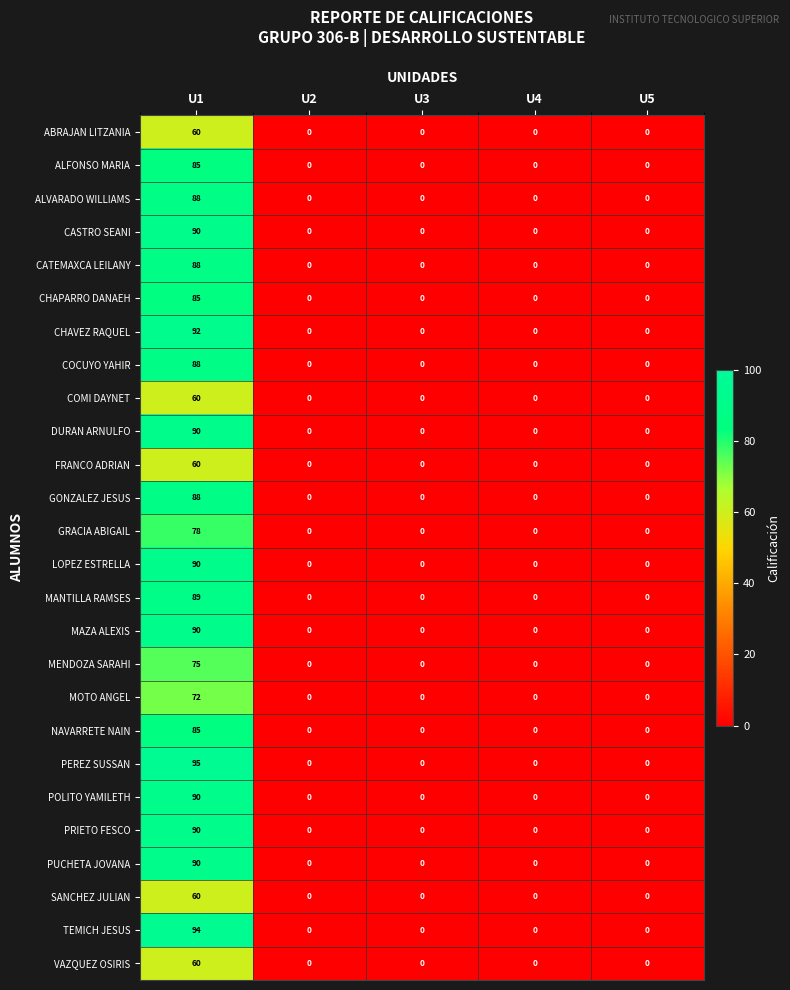

What is the highest value of the CHAVEZ RAQUEL series?

92